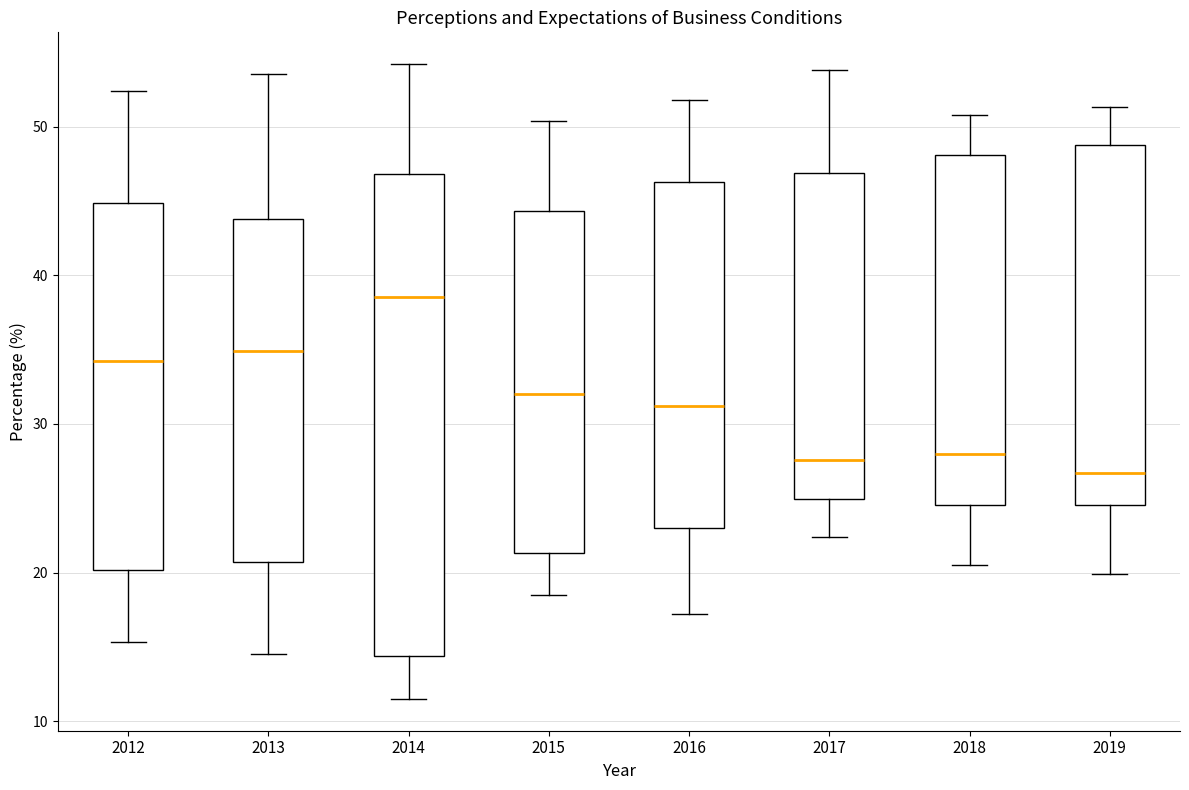

Which box has the highest median line?

2014